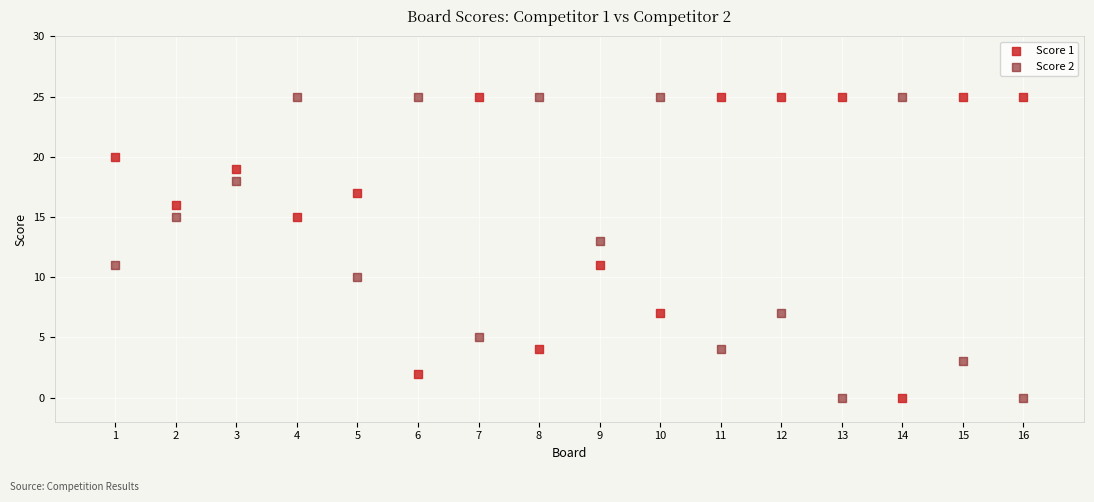

Across all data points, what is the range of Y values (max minus min)?

25